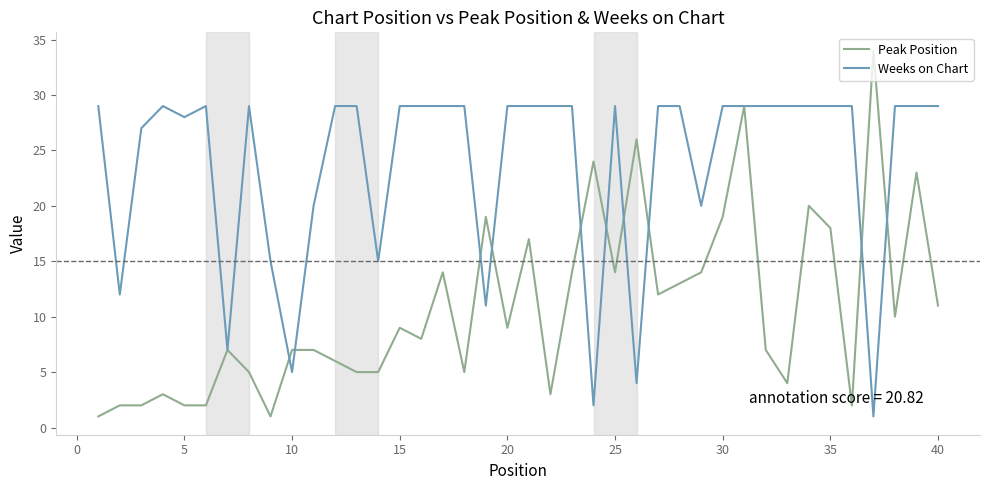

Which series ends up on top after the final intersection of Peak Position and Weeks on Chart?

Weeks on Chart